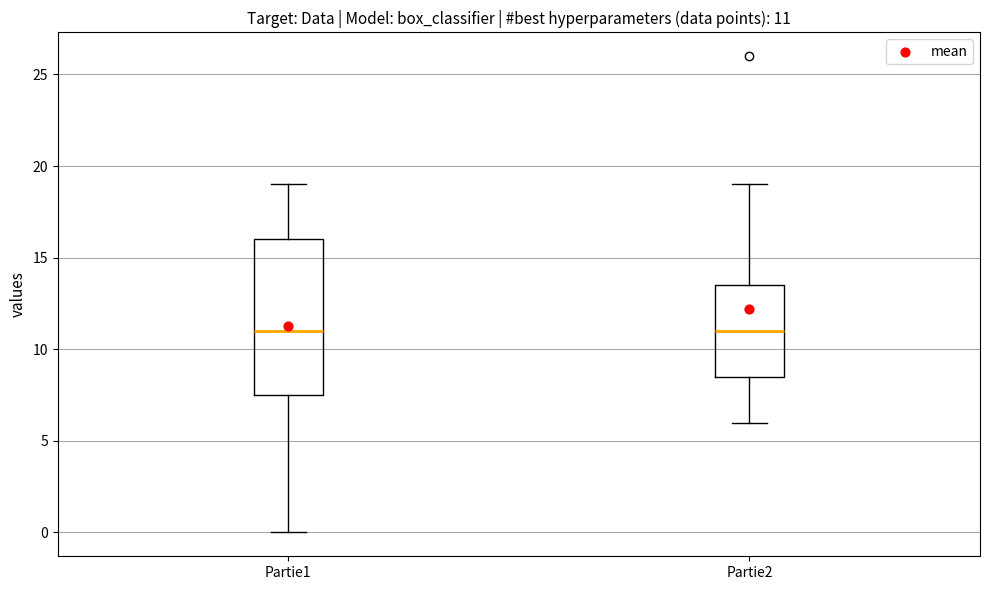

Comparing the boxes themselves (not the whiskers), which one is the tallest?

Partie1